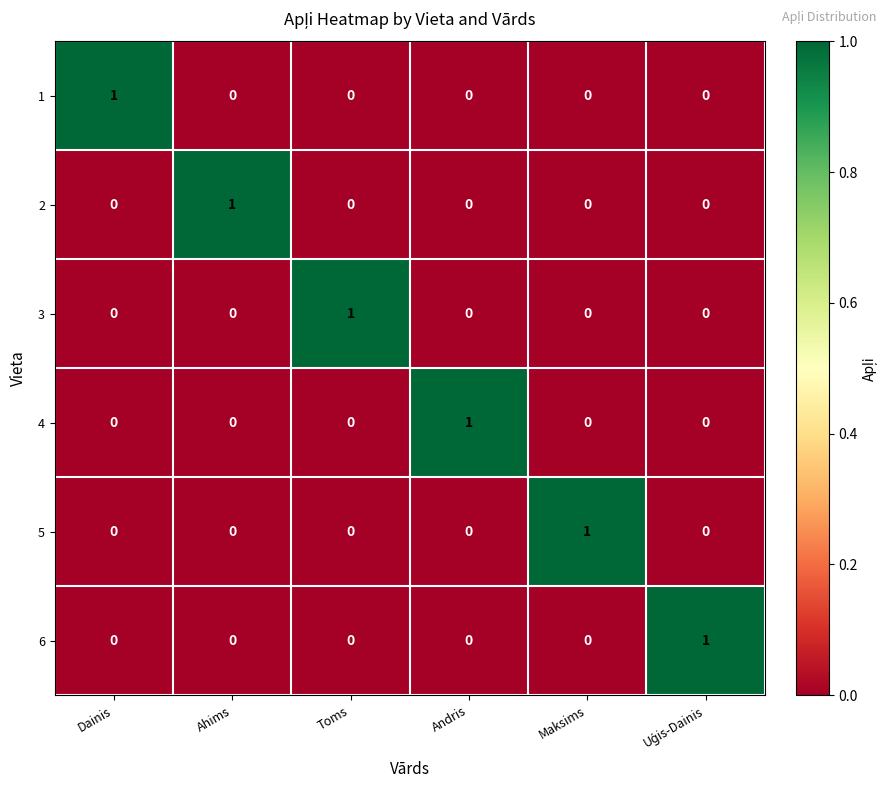

Is it true that 1 equals 1 at Dainis?

True